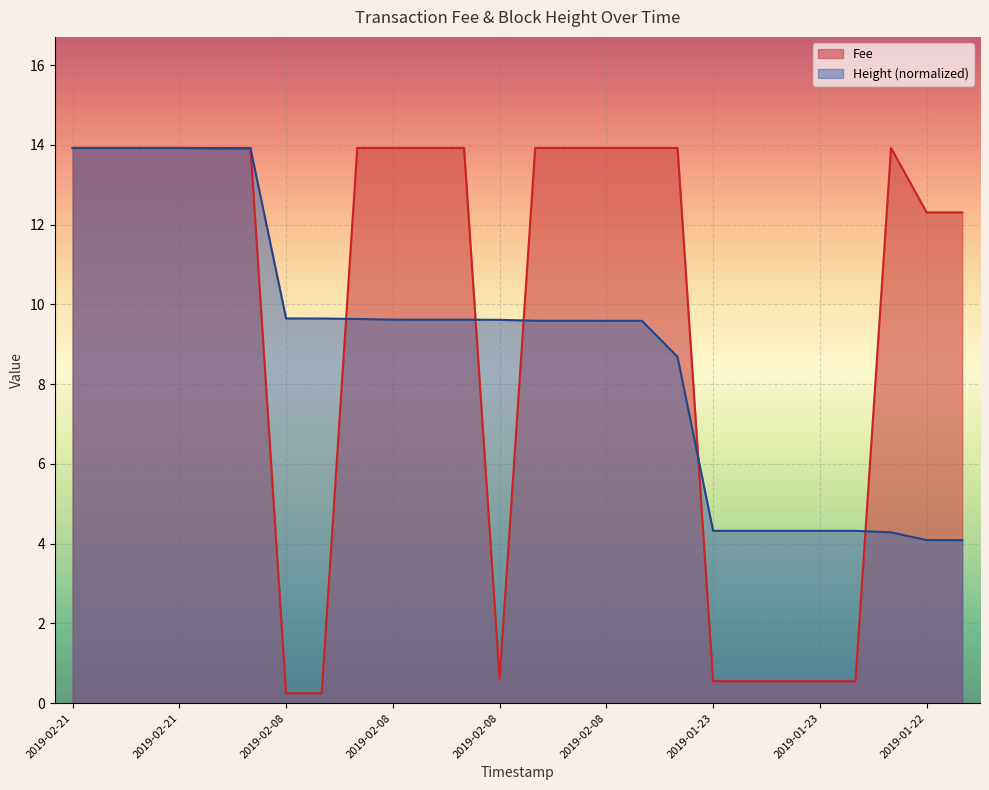

What is the difference between the highest and lowest values at 2019-01-23 14:31:22?

3.8